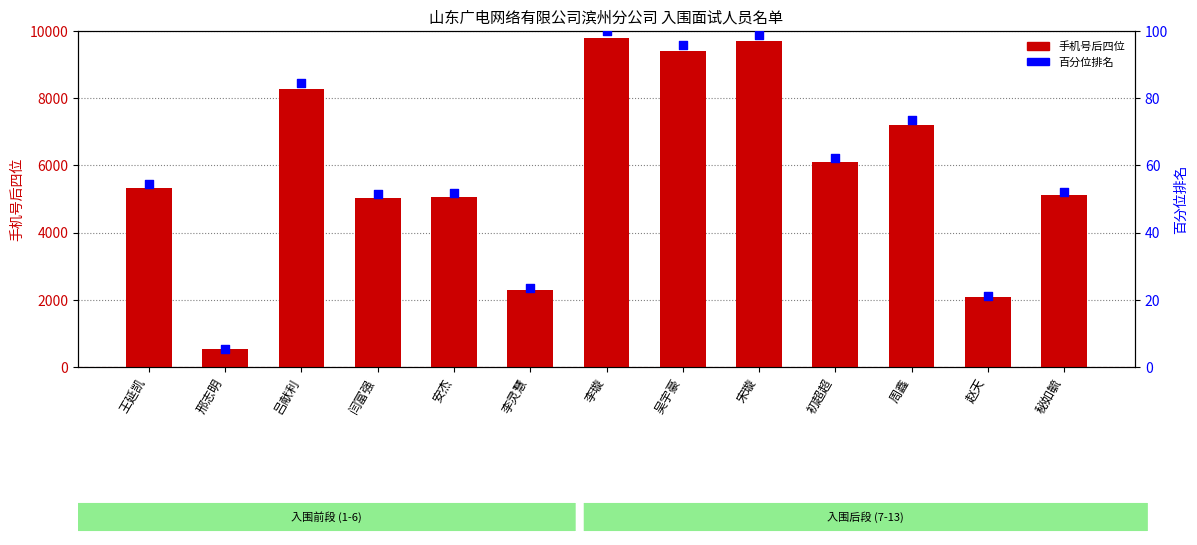

Is the value of 手机号后四位 at 初超超 greater than the value of 百分位排名 at 闫富强?

Yes